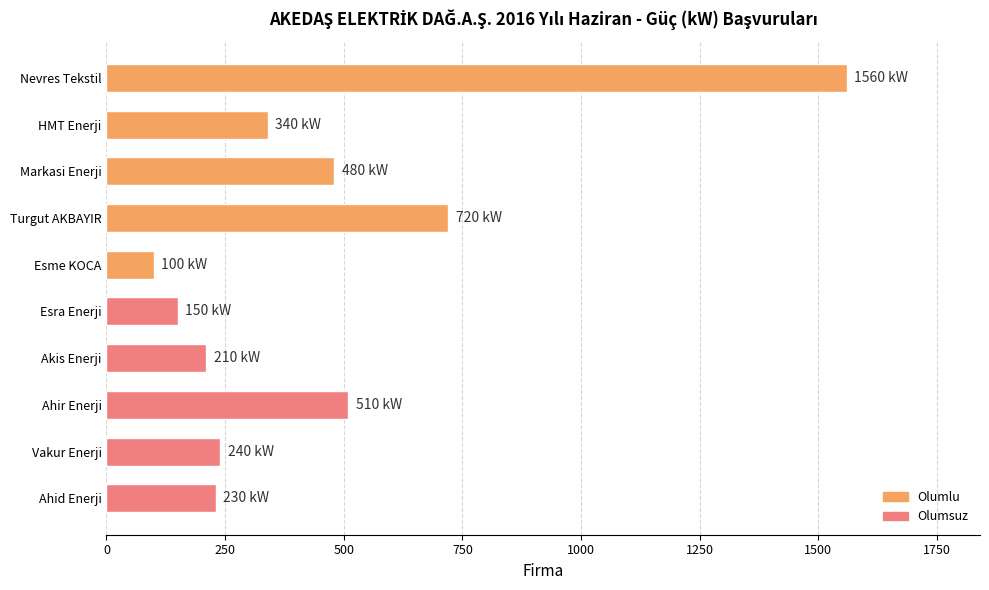

Read the value at Turgut AKBAYIR.

720